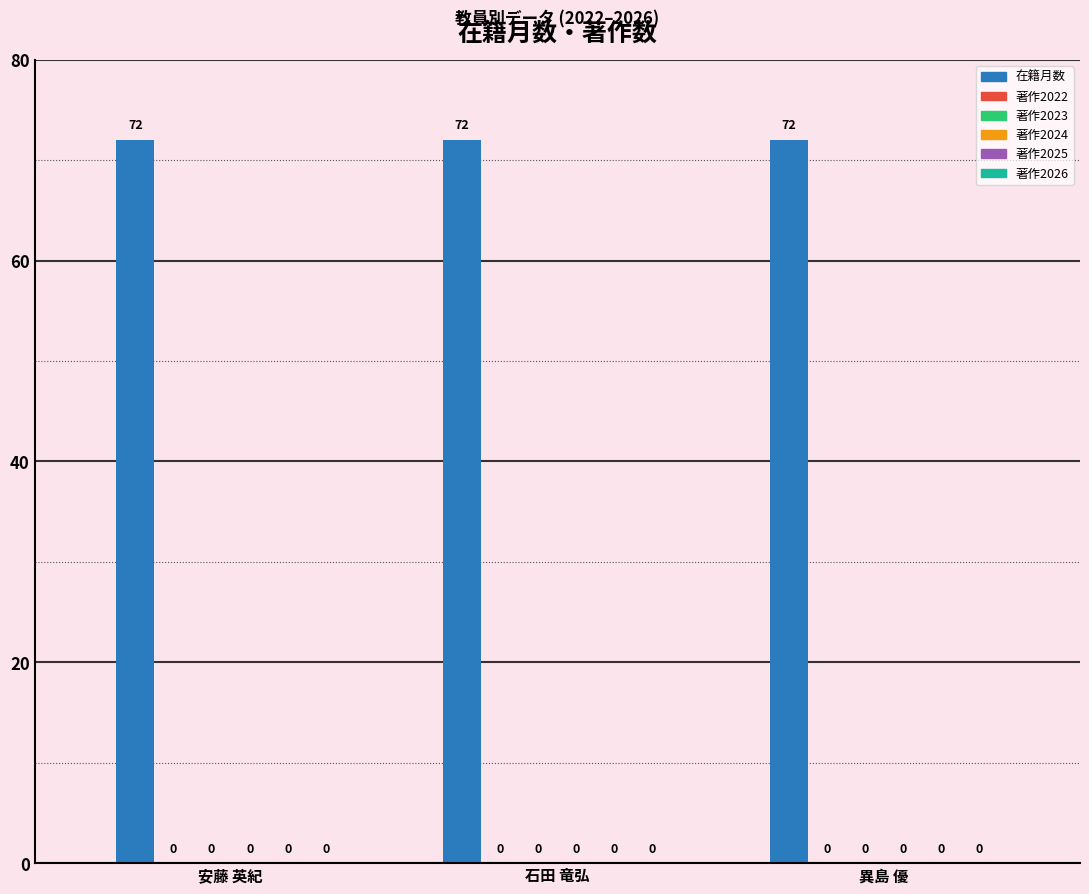

Reading right to left, extract all data points from this chart.

在籍月数: 72	72	72
著作2022: 0	0	0
著作2023: 0	0	0
著作2024: 0	0	0
著作2025: 0	0	0
著作2026: 0	0	0